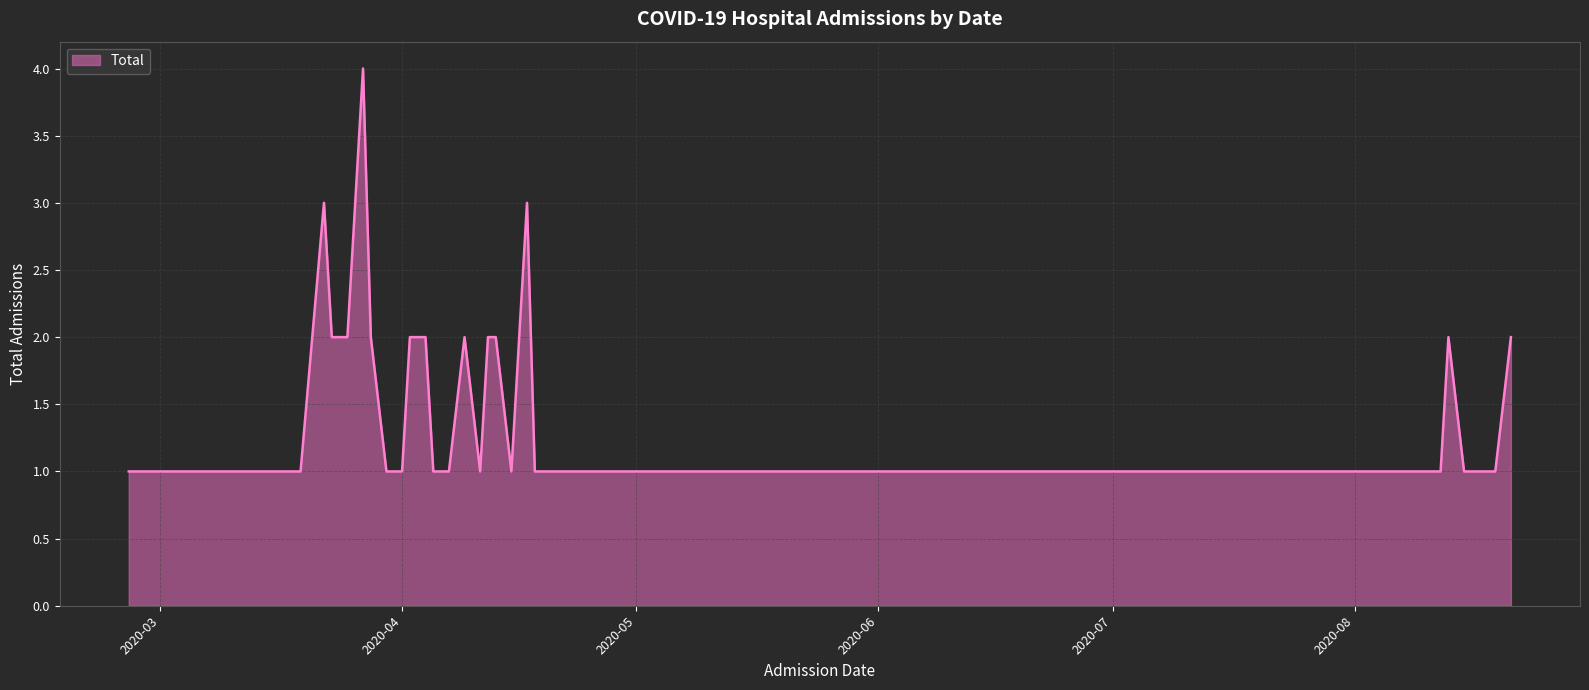

What is the difference between the maximum and minimum values?

3